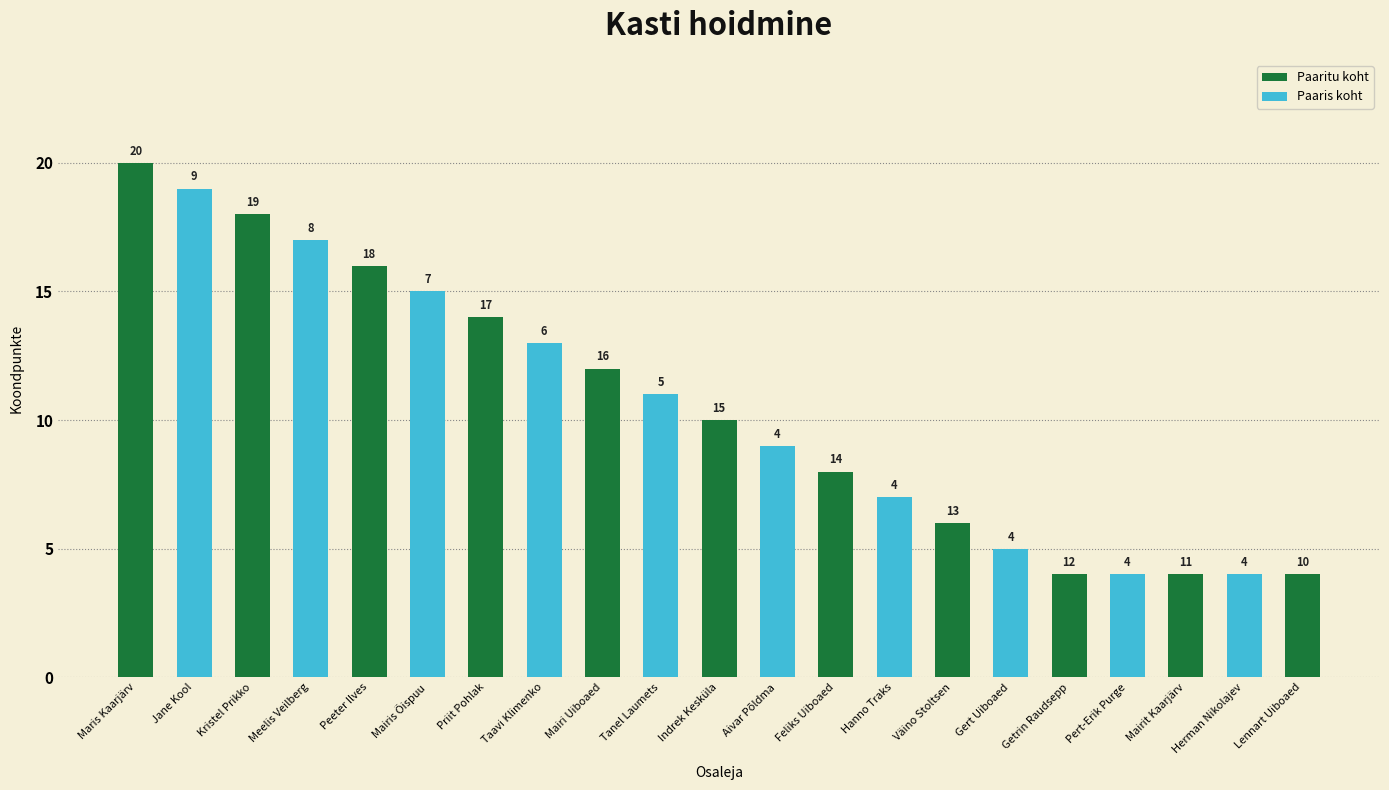

Where does the Paaritu koht series first go above 10?

Maris Kaarjärv